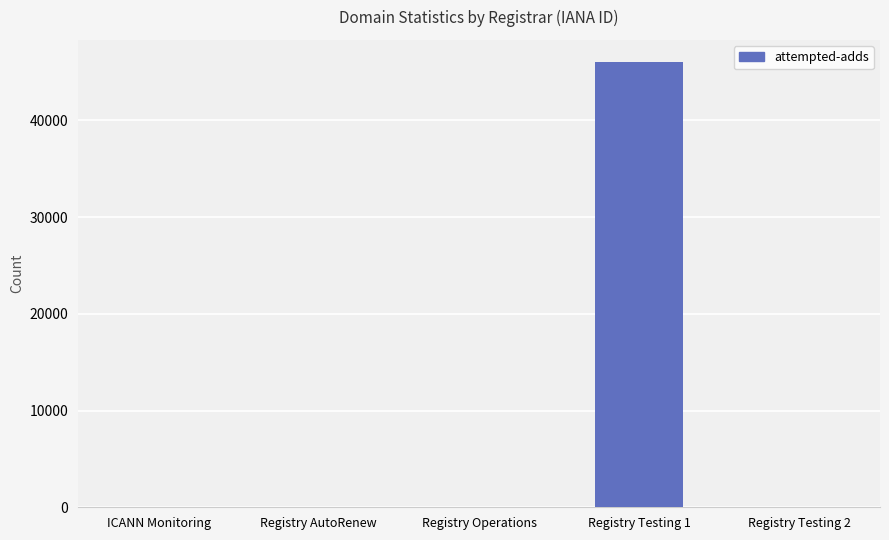

What is the maximum value shown in the chart?

46034